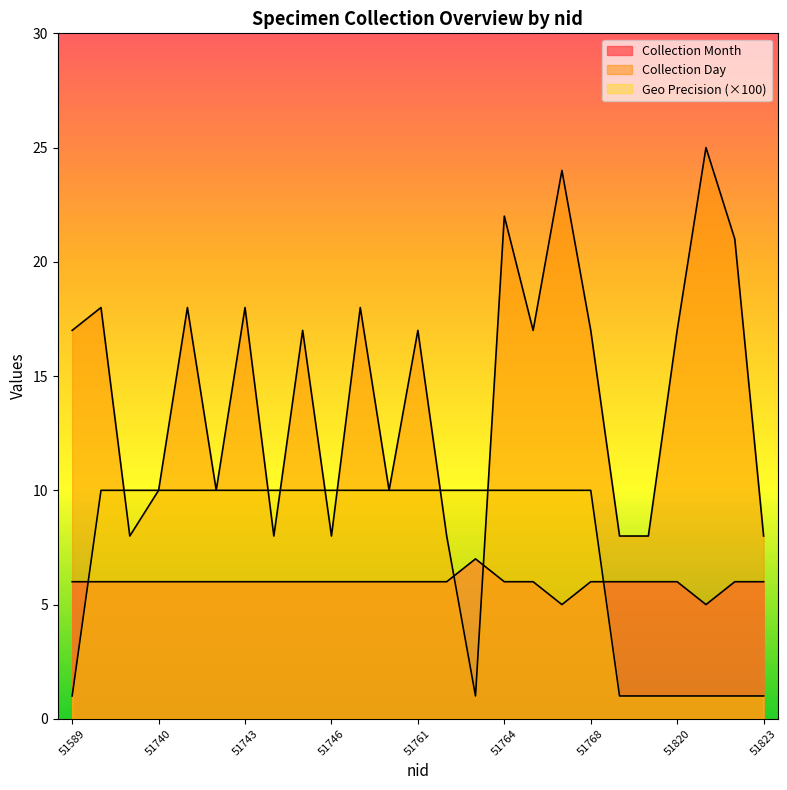

List the series in order of their peak value, highest first.

Collection Day, Geo Precision, Collection Month